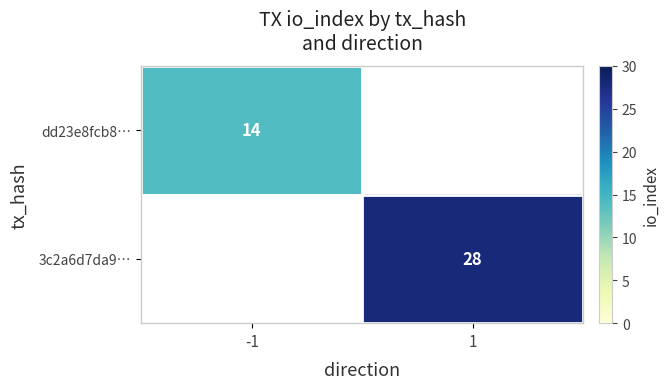

The value of 3c2a6d7da9… at 1 is 28. True or false?

True